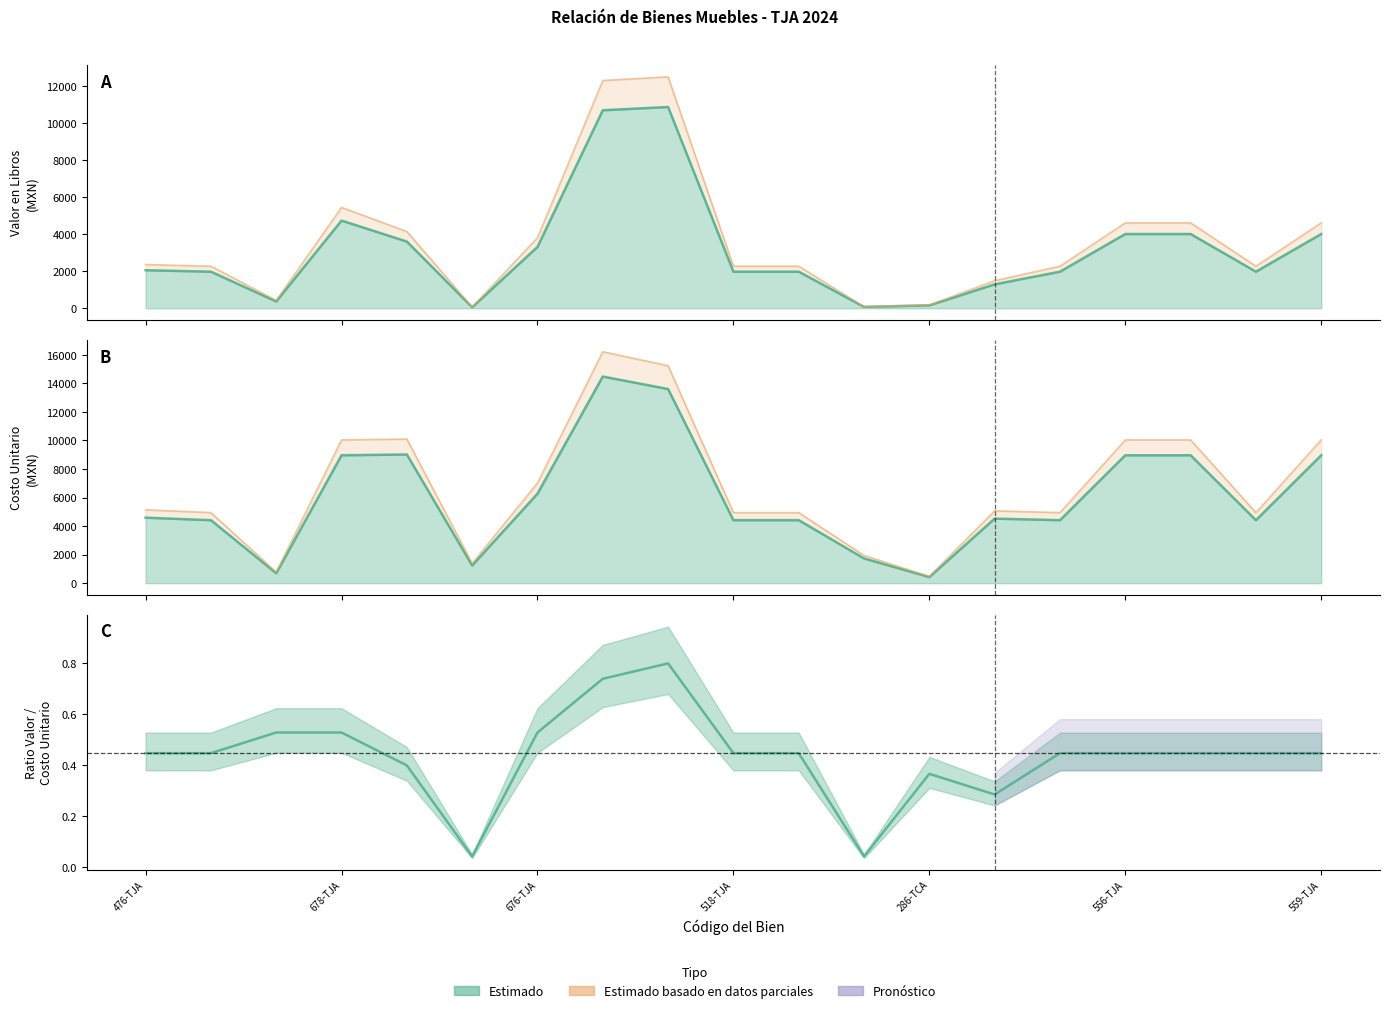

What is the difference between the maximum and minimum values in the Valor en Libros series?

10827.9